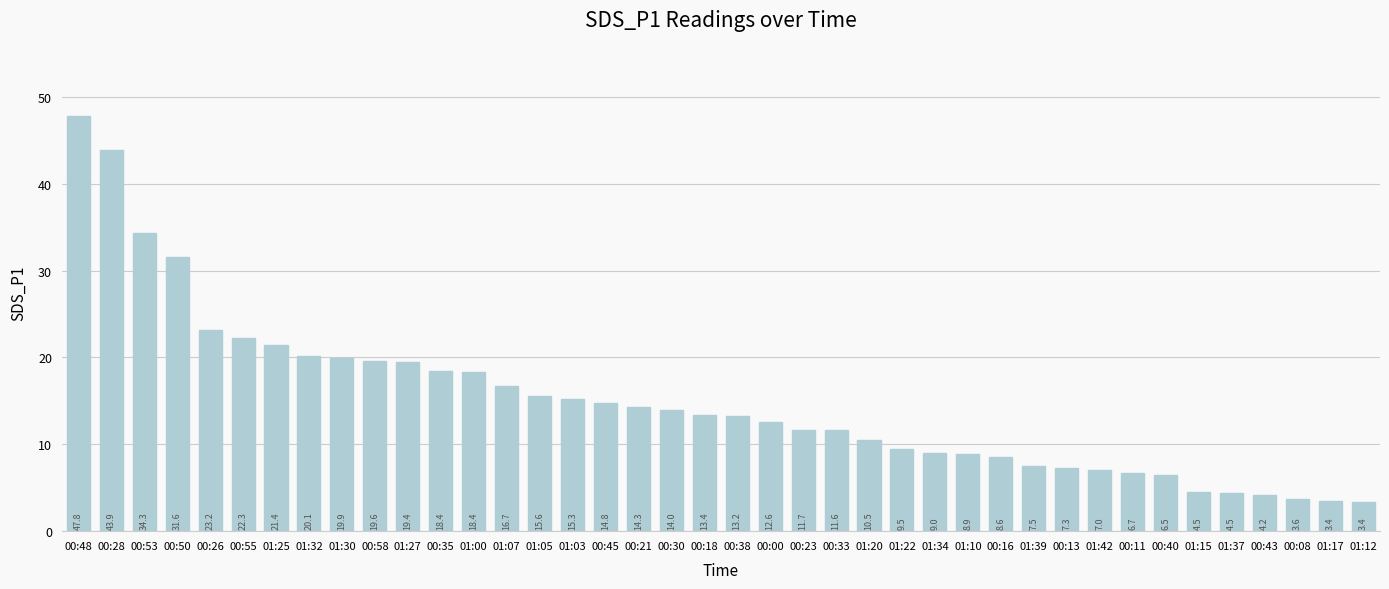

What is the difference between the second highest and second lowest values?

40.5